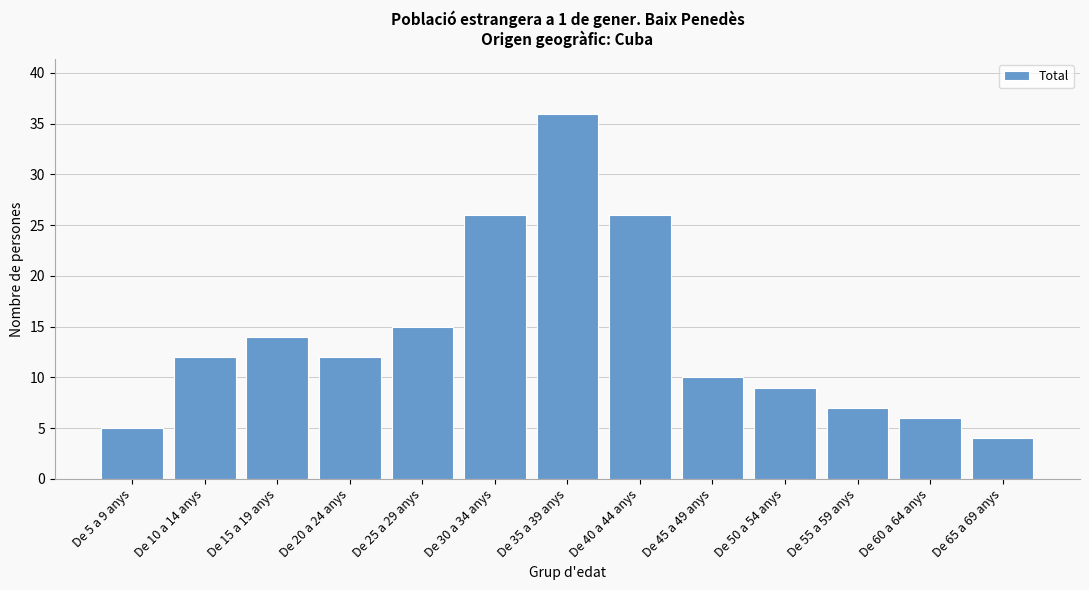

Reading left to right, transcribe all the data shown in this chart.

De 5 a 9 anys=5	De 10 a 14 anys=12	De 15 a 19 anys=14	De 20 a 24 anys=12	De 25 a 29 anys=15	De 30 a 34 anys=26	De 35 a 39 anys=36	De 40 a 44 anys=26	De 45 a 49 anys=10	De 50 a 54 anys=9	De 55 a 59 anys=7	De 60 a 64 anys=6	De 65 a 69 anys=4